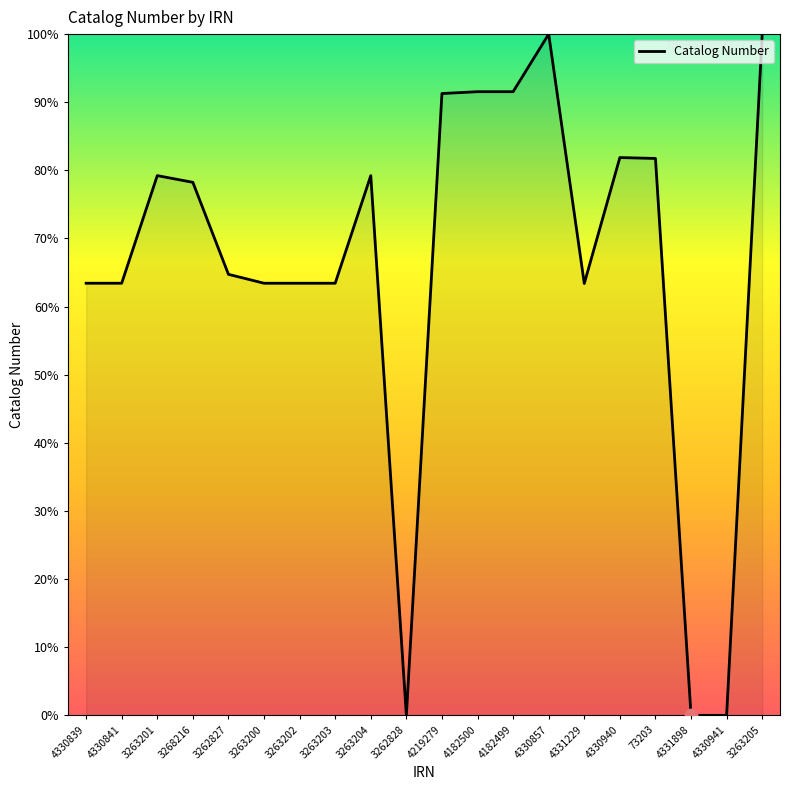

What is the change in value from 3263201 to 4219279?

+12.1